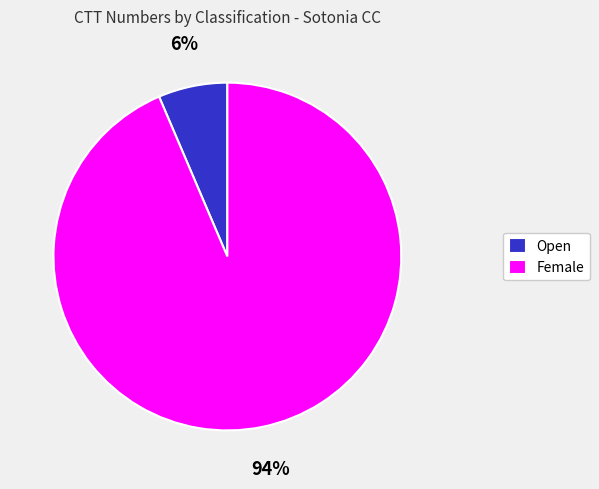

To the nearest percent, what is the average slice percentage?

50%